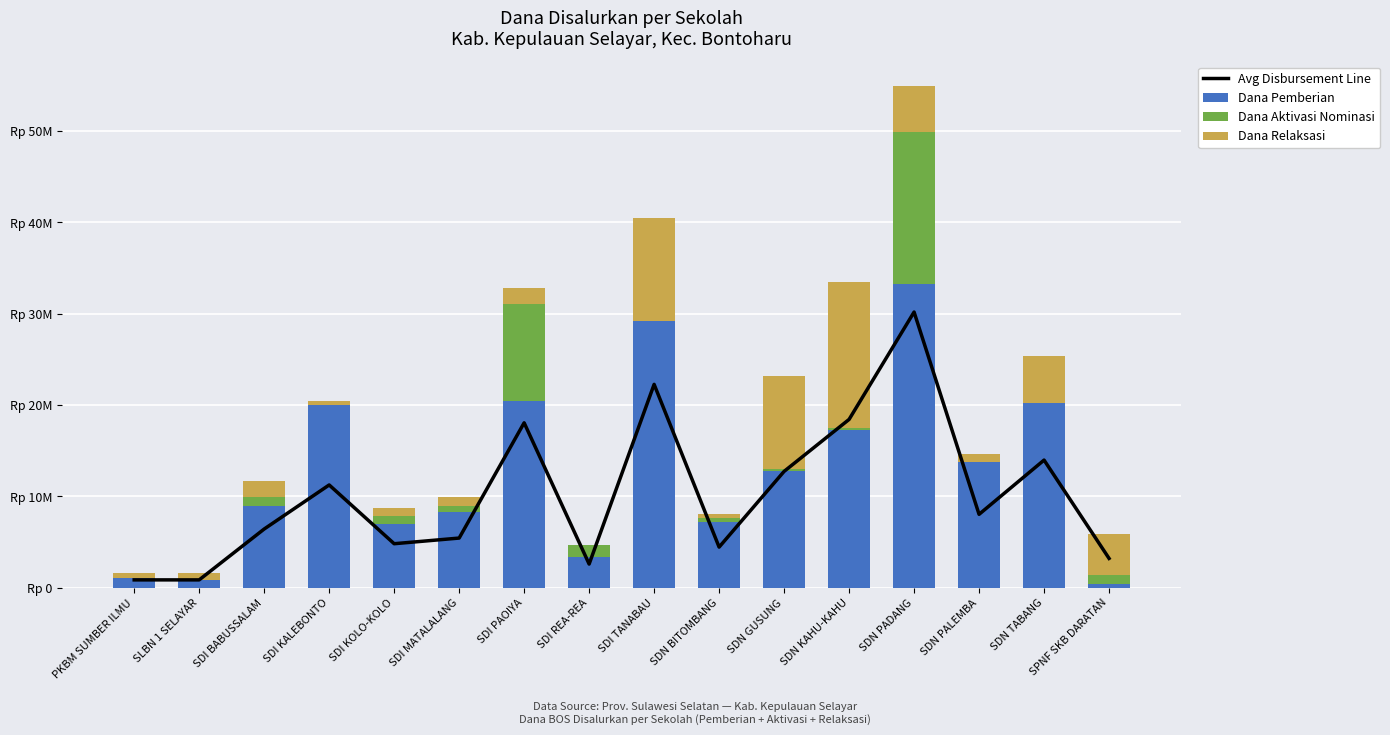

List the labels in order of Avg Disbursement Line value, smallest first.

PKBM SUMBER ILMU, SLBN 1 SELAYAR, SDI REA-REA, SPNF SKB DARATAN, SDN BITOMBANG, SDI KOLO-KOLO, SDI MATALALANG, SDI BABUSSALAM, SDN PALEMBA, SDI KALEBONTO, SDN GUSUNG, SDN TABANG, SDI PAOIYA, SDN KAHU-KAHU, SDI TANABAU, SDN PADANG